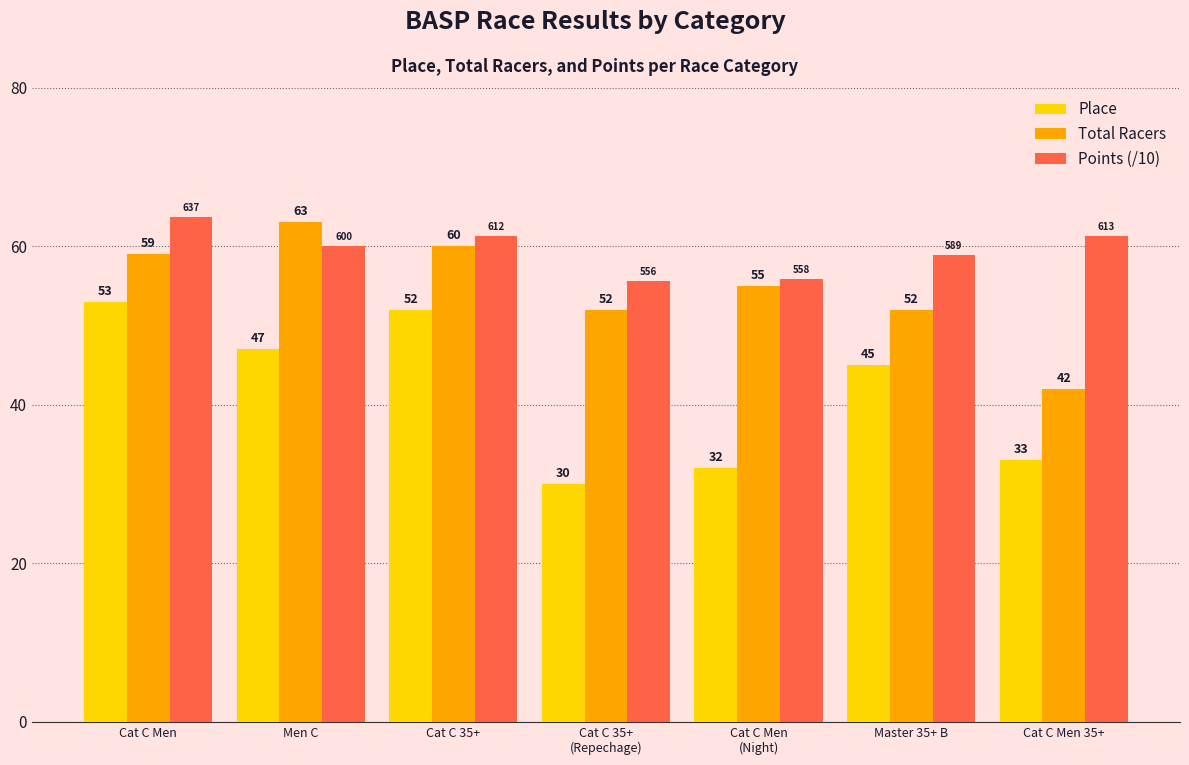

Rank the series by their average value, from highest to lowest.

Points (/10), Total Racers, Place